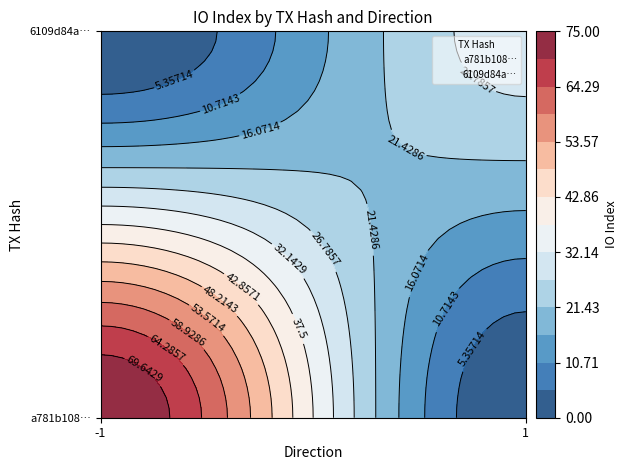

Reading left to right, what are all the values shown in this chart?

a781b1083522bf31fe1ea22cf5073124cfd6f47: direction=-1	io_index=75
6109d84a56a508c98085a4fe90e35928de9530e: direction=1	io_index=29